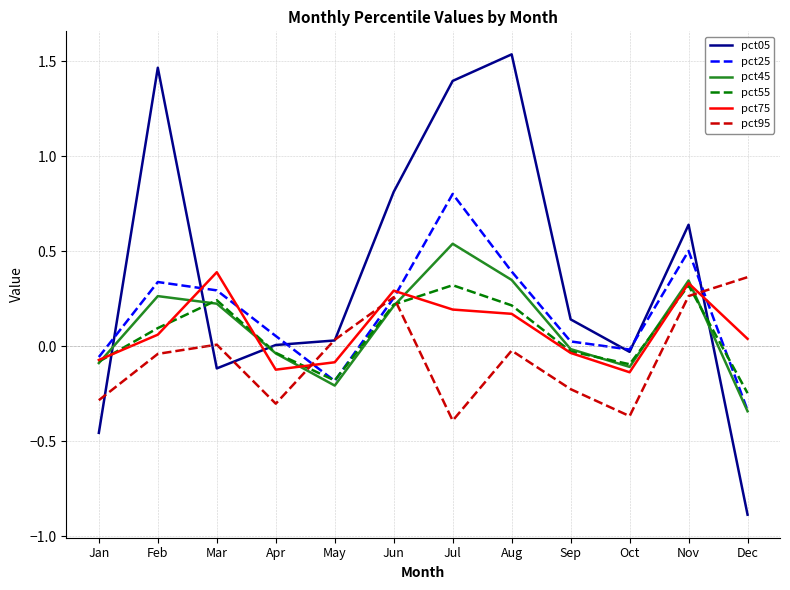

What is the sum of all pct55 values?

0.7